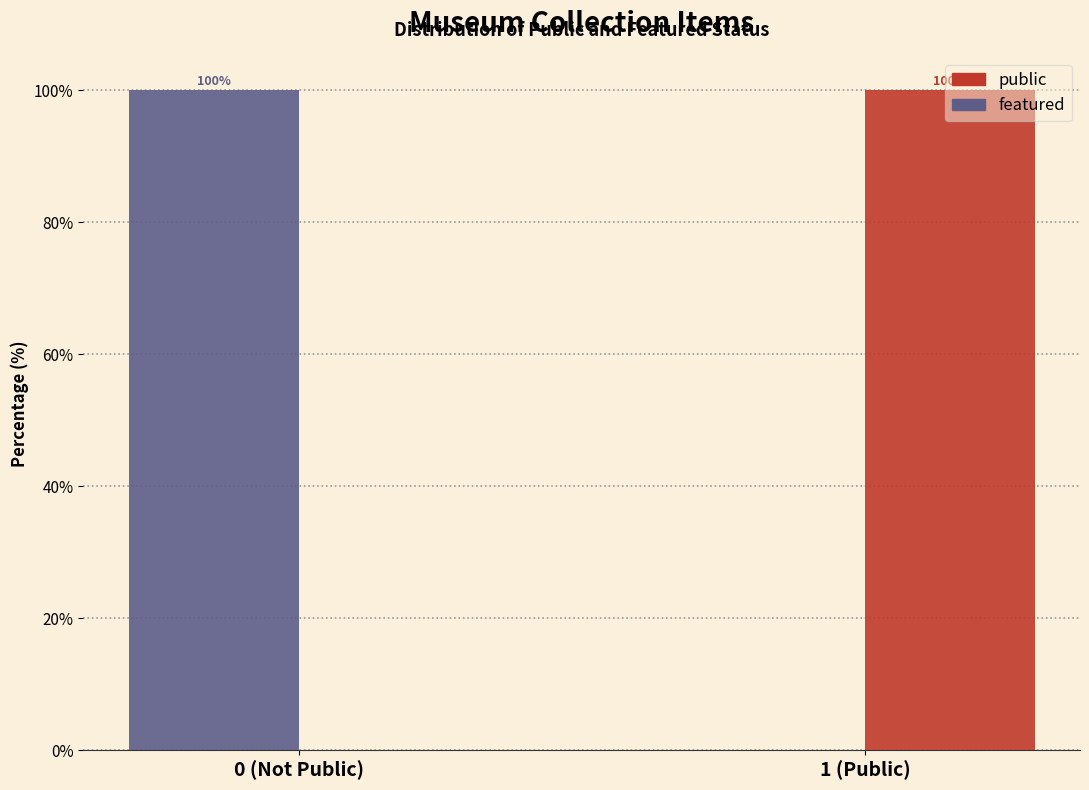

What is the sum of the featured values at 1 (Public) and 0 (Not Public)?

100